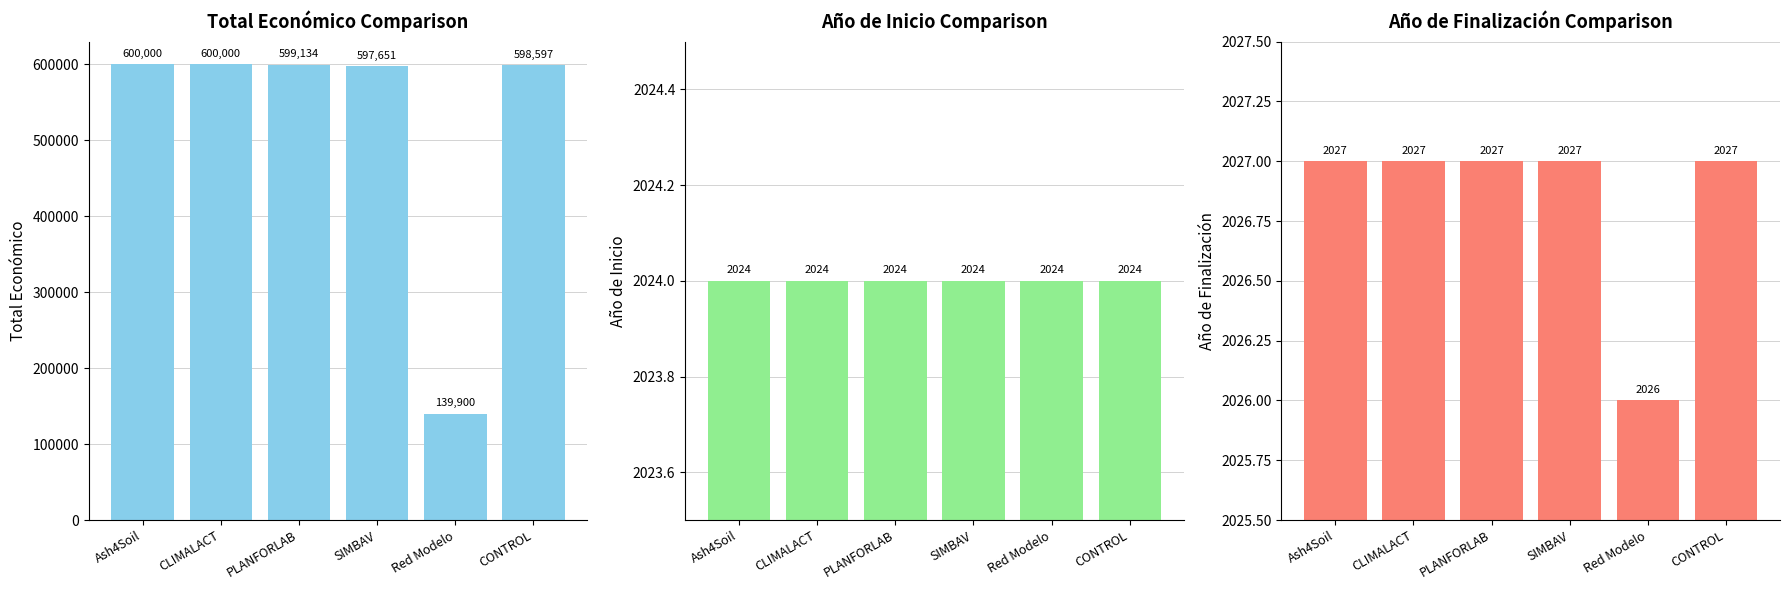

What is the sum of all Año de inicio values?

12144